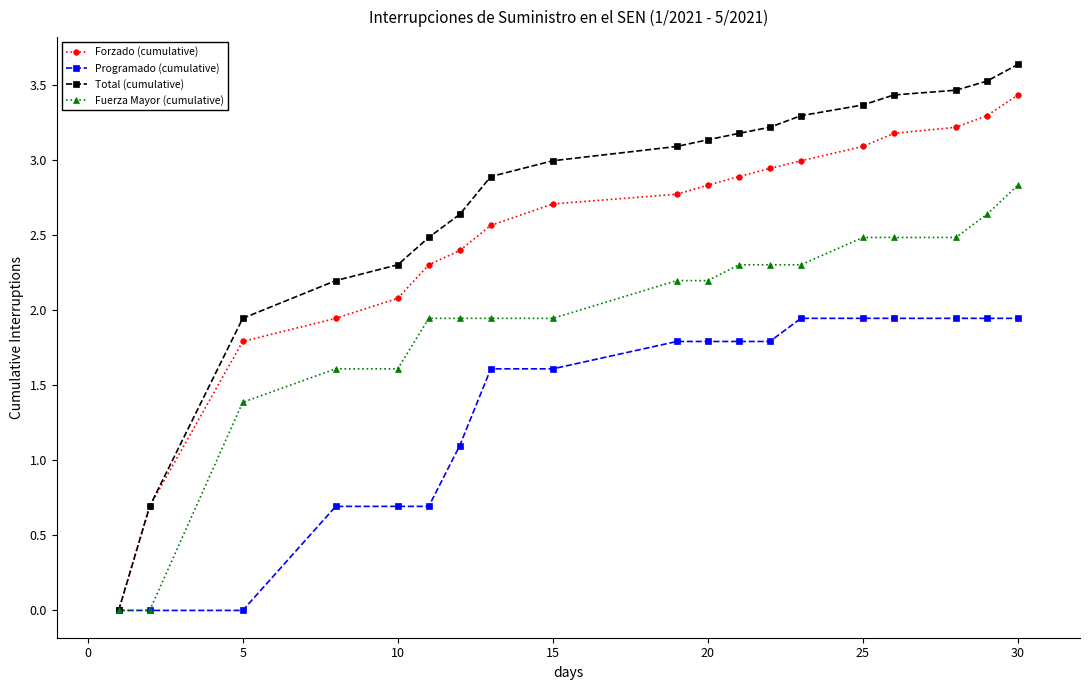

What is the value of the Total (cumulative) point at the 4th from the left?

2.2